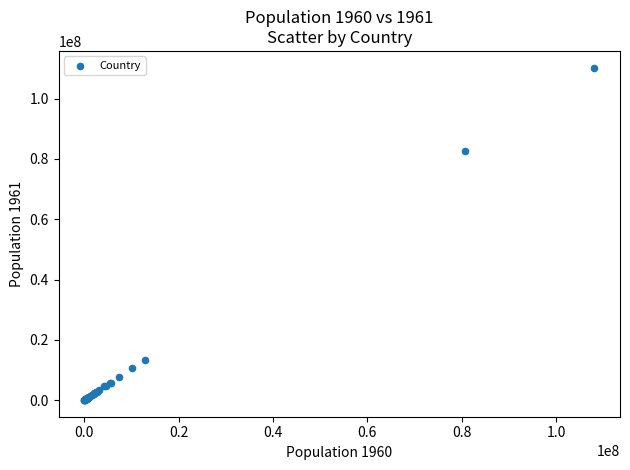

What Y value in the scatter plot is closest to 55168308?

82675812